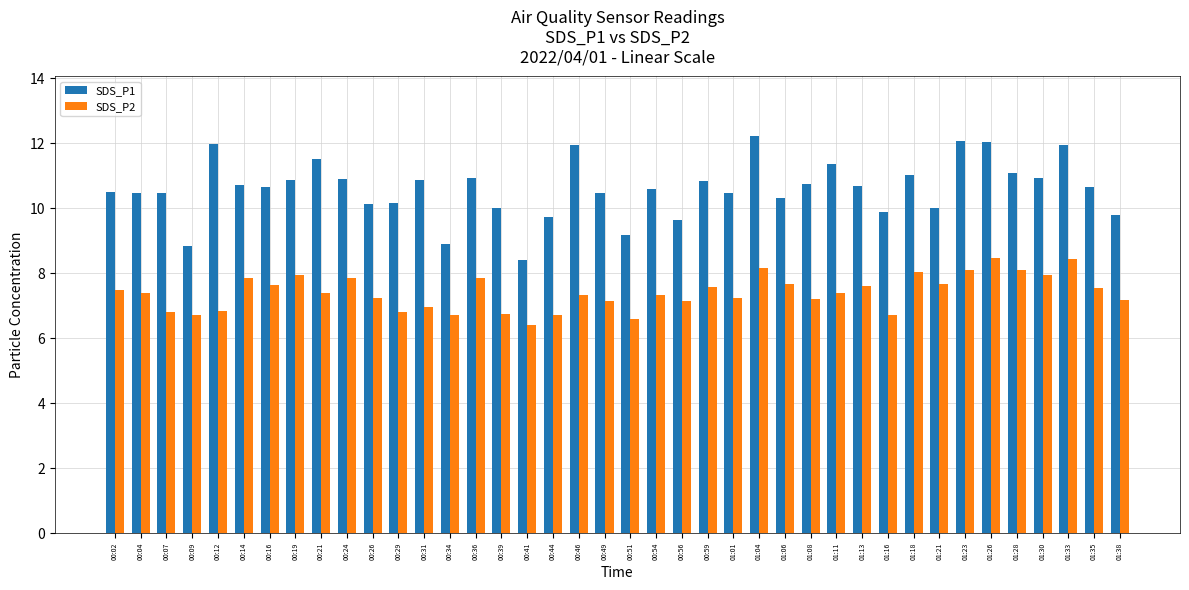

What is the difference between the highest and lowest values at 01:26?

3.6